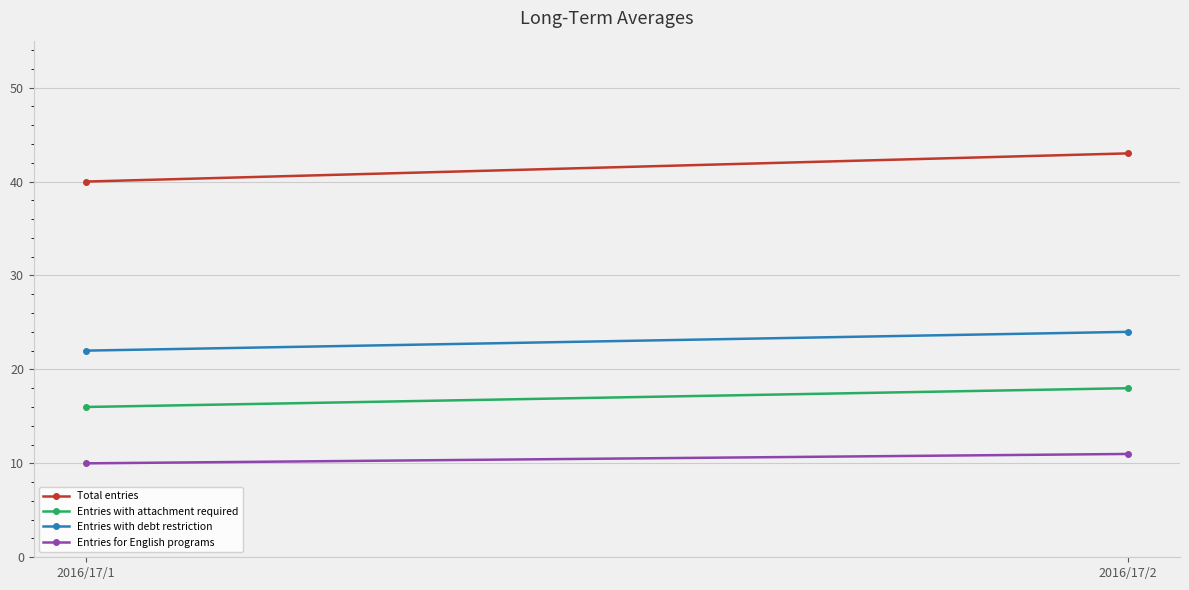

What is the spread (max minus min) of values at 2016/17/2?

32